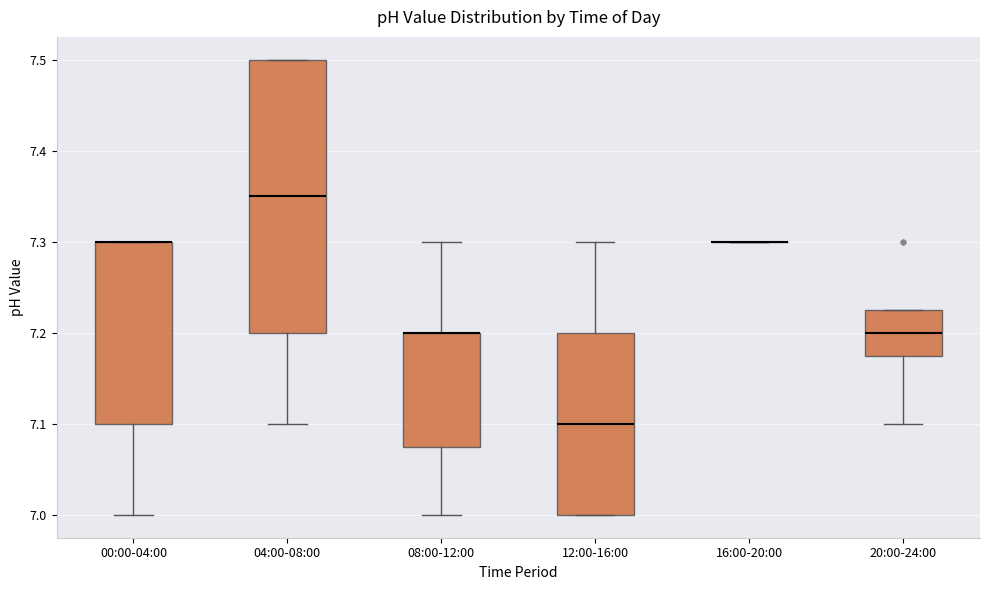

Comparing the boxes themselves (not the whiskers), which one is the tallest?

04:00-08:00